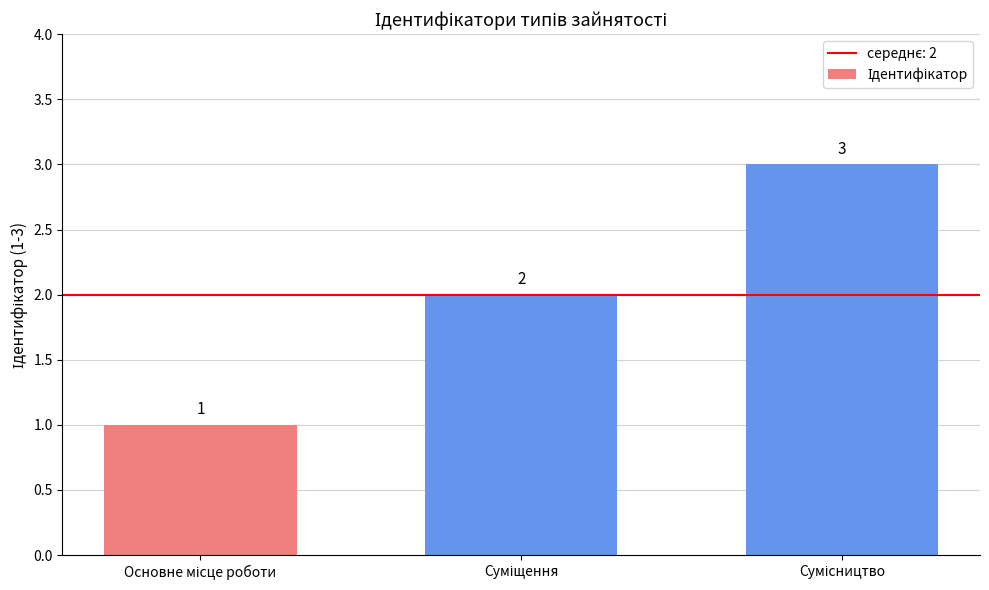

What is the greatest value displayed?

3